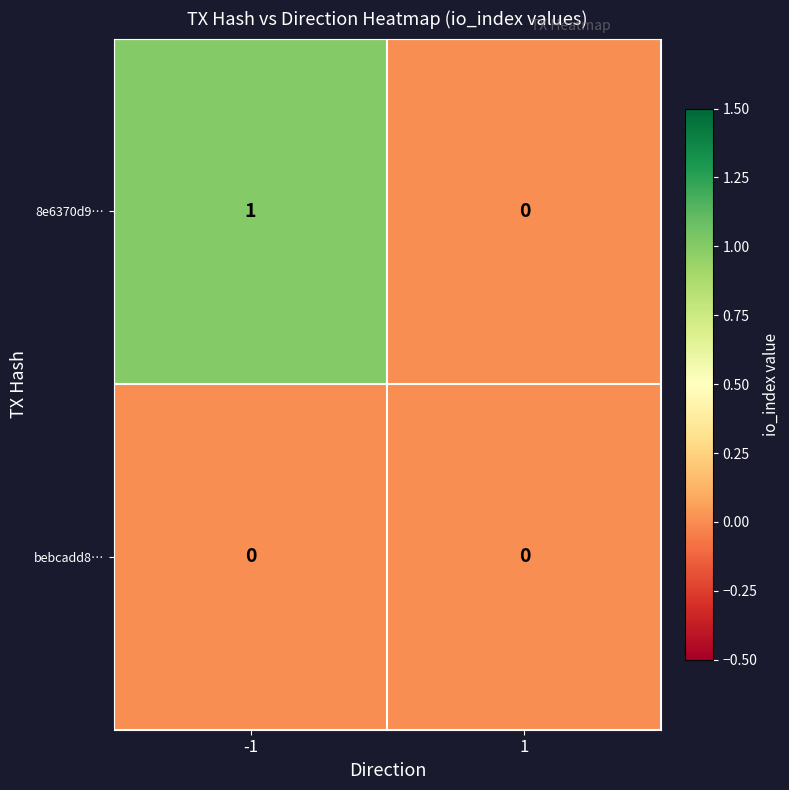

Rank the series by their average value, from highest to lowest.

8e6370d9…, bebcadd8…